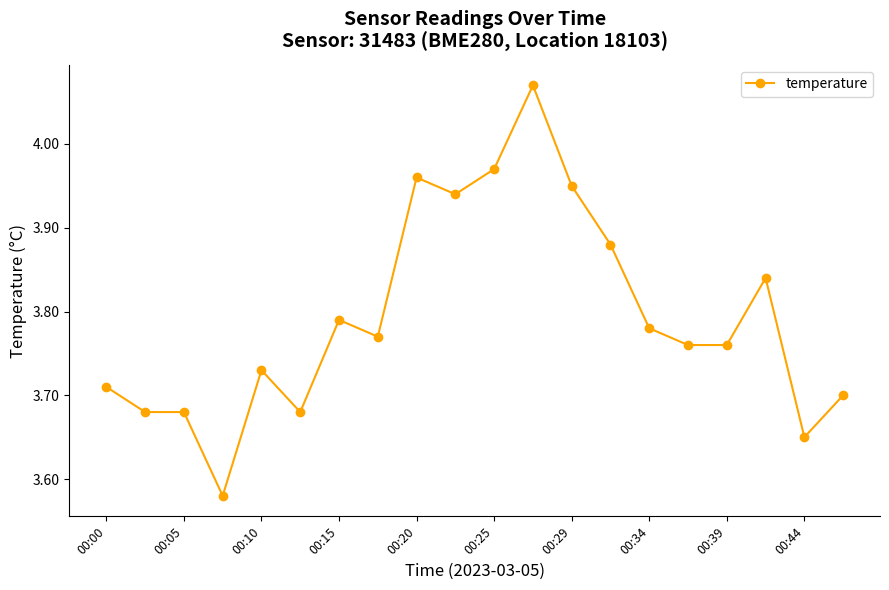

What is the difference between the second highest and second lowest values?

0.3